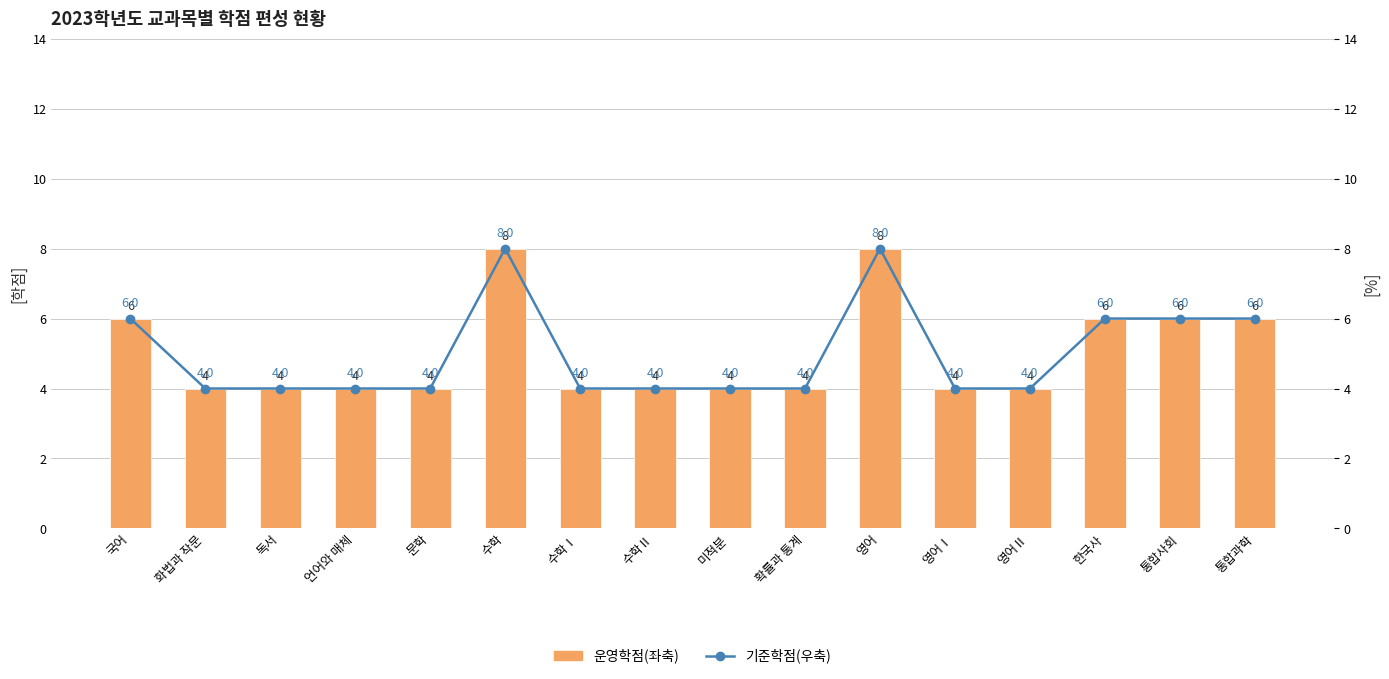

At which category does the chart reach its peak across all series?

수학